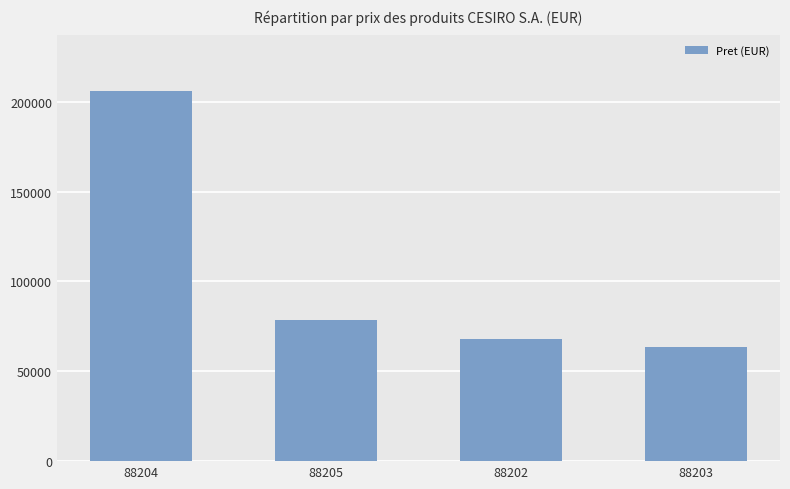

Which has a higher value, 88202 or 88205?

88205